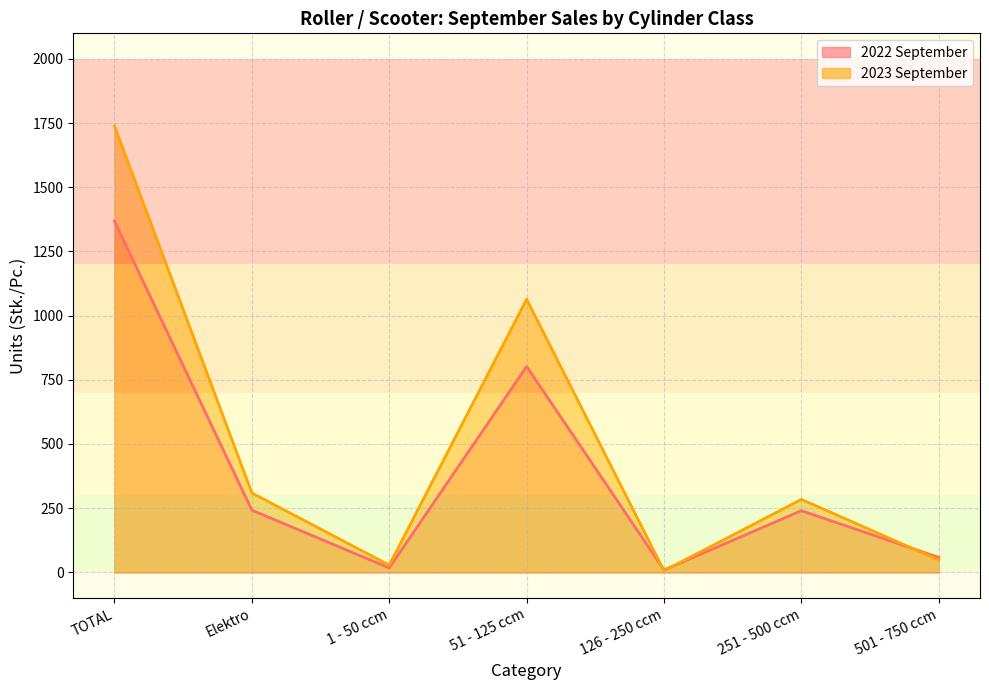

Is it true that 2022 September equals 15 at 501 - 750 ccm?

False